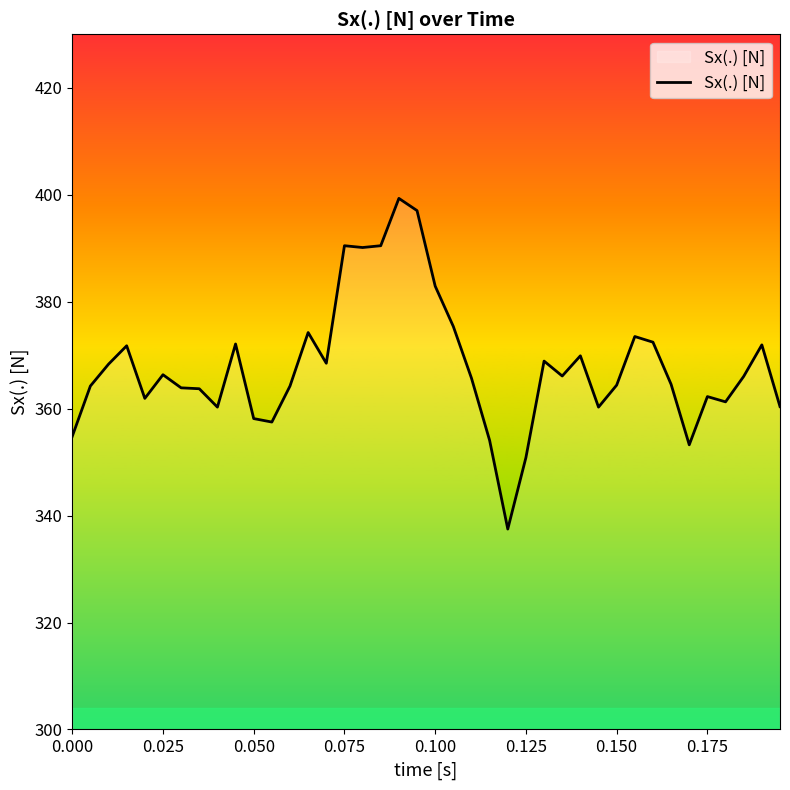

What is the minimum value shown in the chart?

337.5